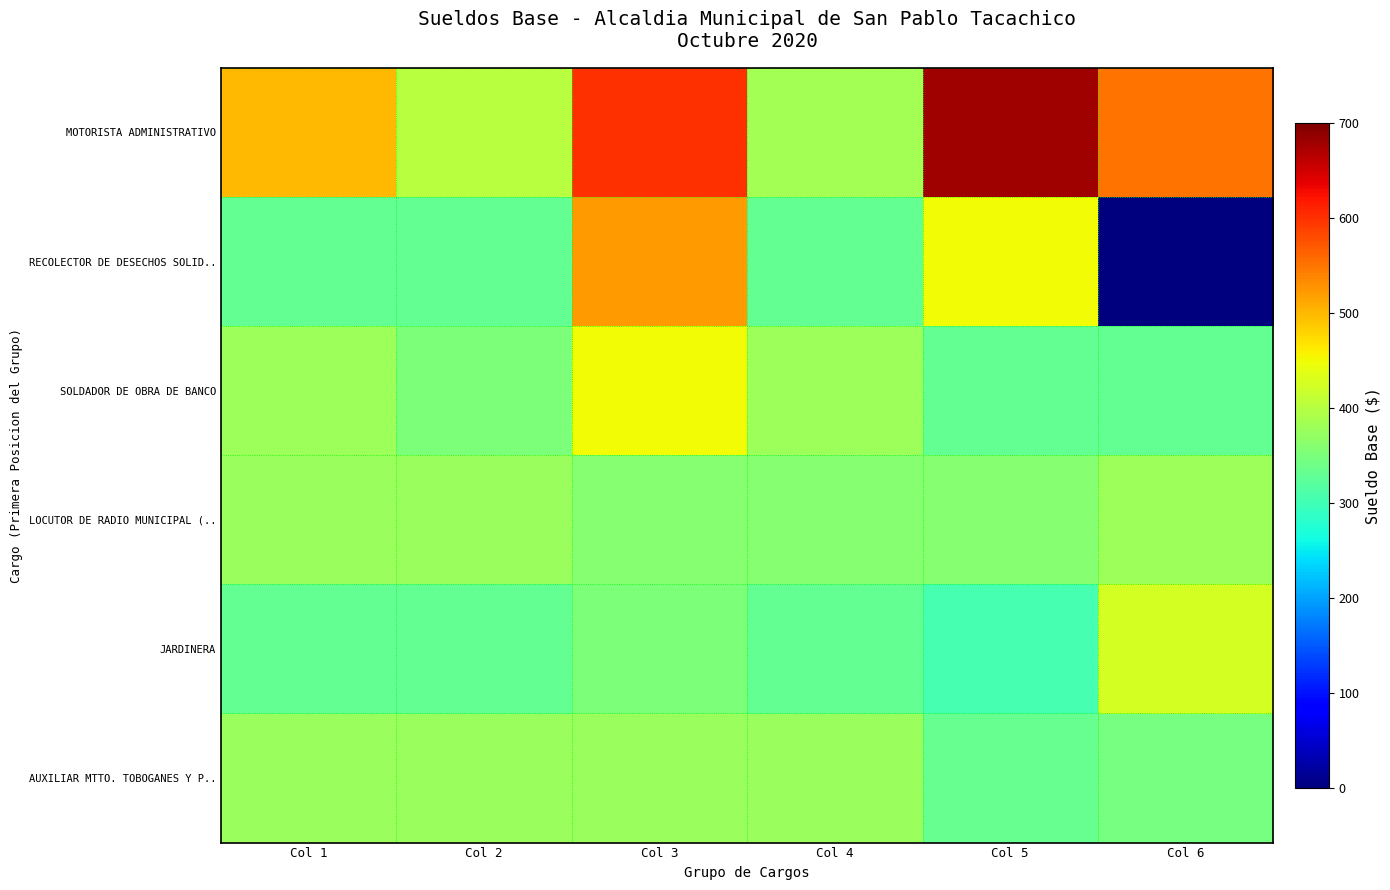

What is the total value across all series at Col 1?

2290.0